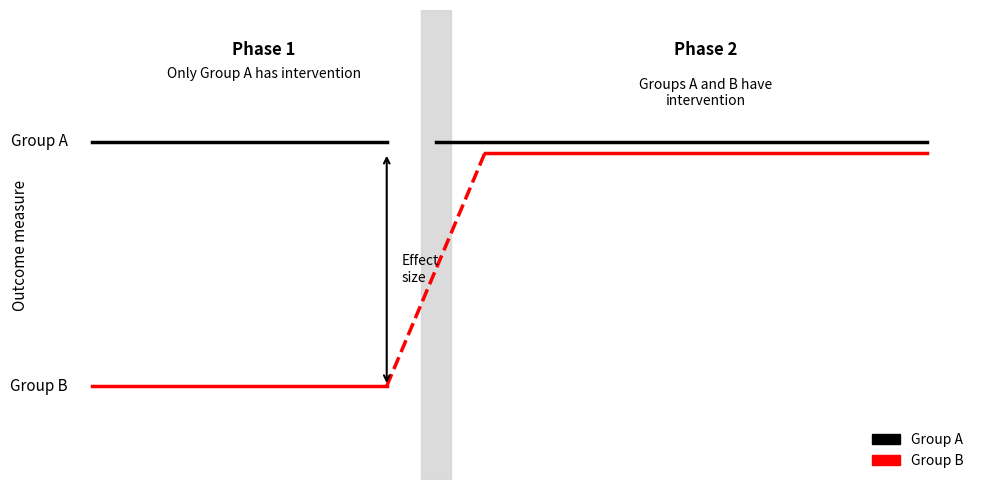

What are all the series names shown in the legend?

Group A, Group B